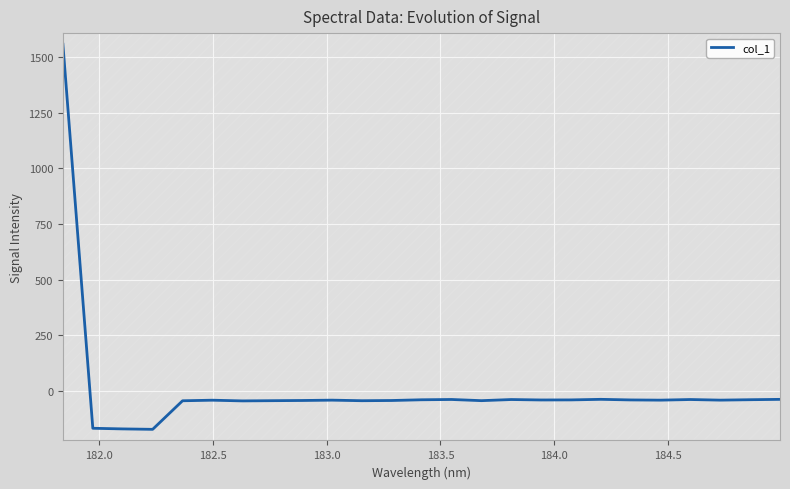

What is the minimum value for col_1?

-173.2